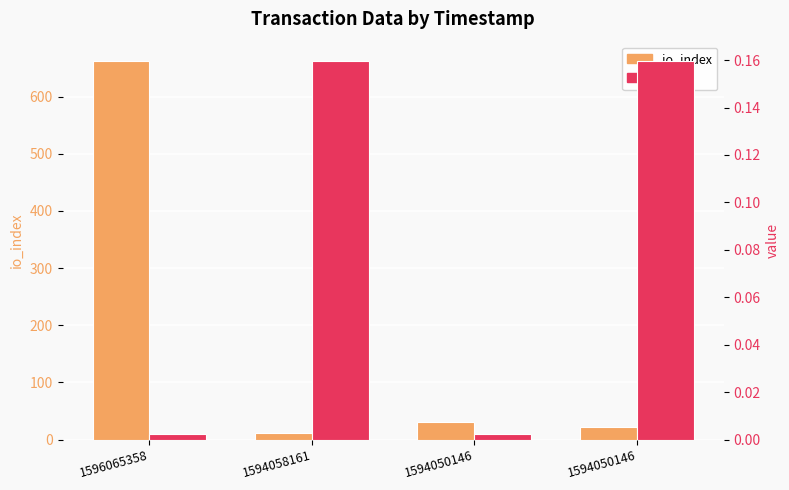

What is the average value of the io_index series?

181.8